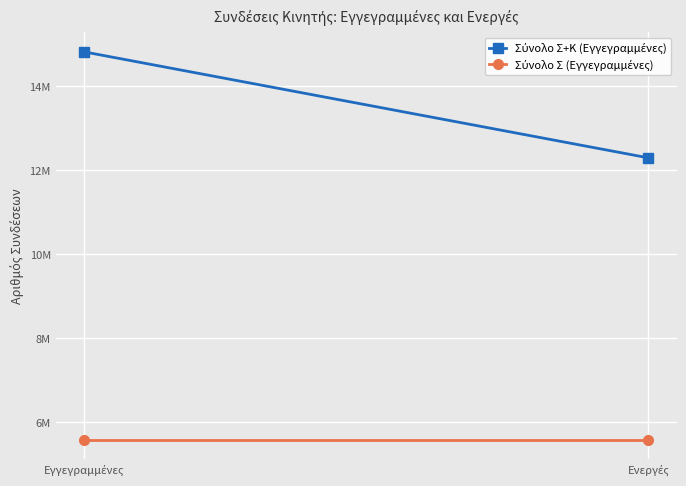

At which category does the chart reach its peak across all series?

Εγγεγραμμένες